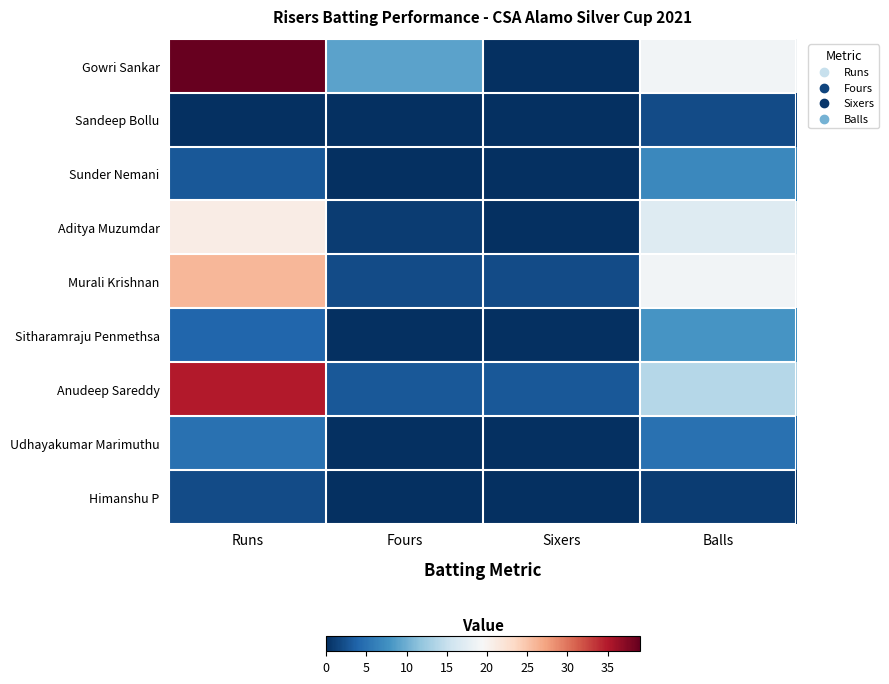

Which label corresponds to the smallest value in the chart?

Sixers